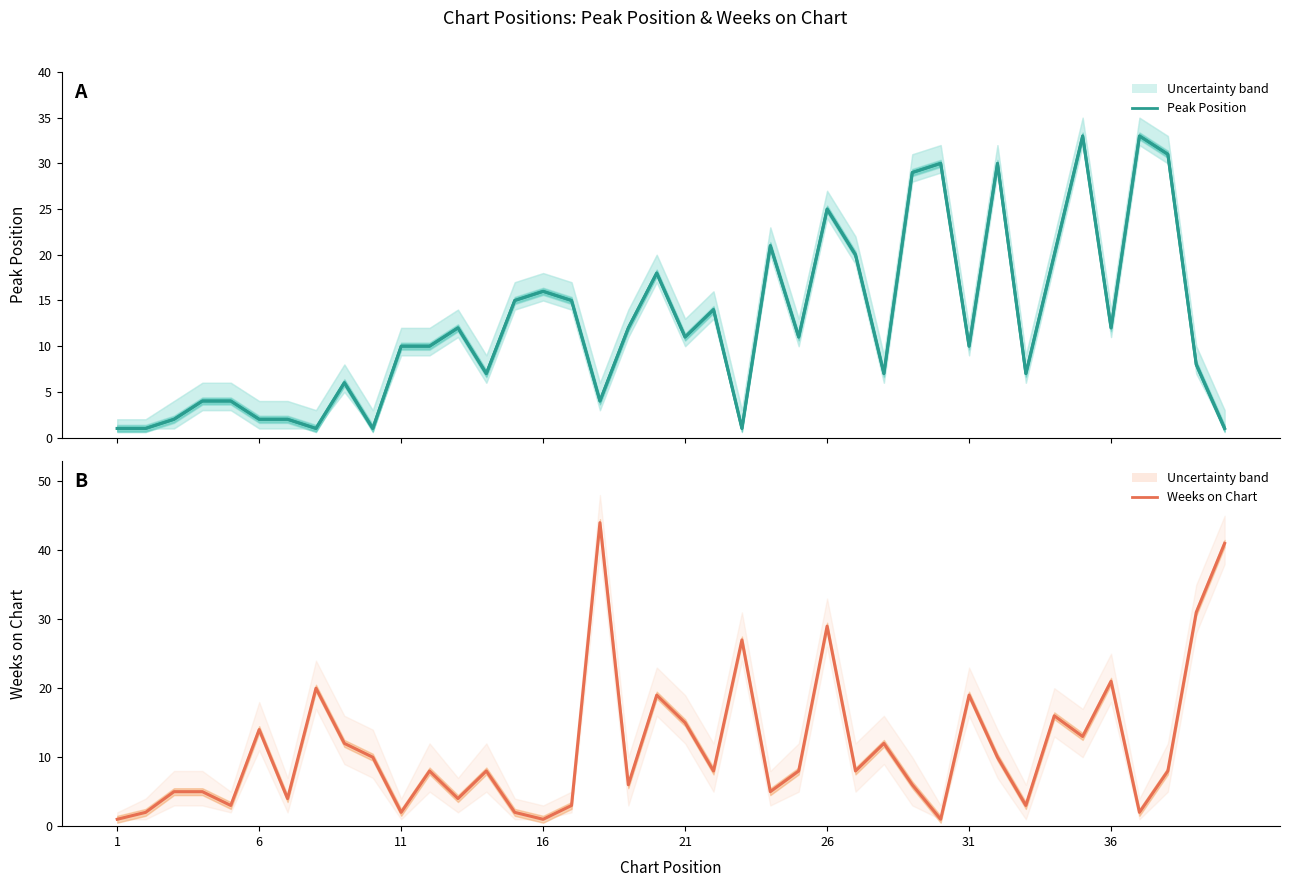

What is the approximate value of Weeks on Chart at 36?

20